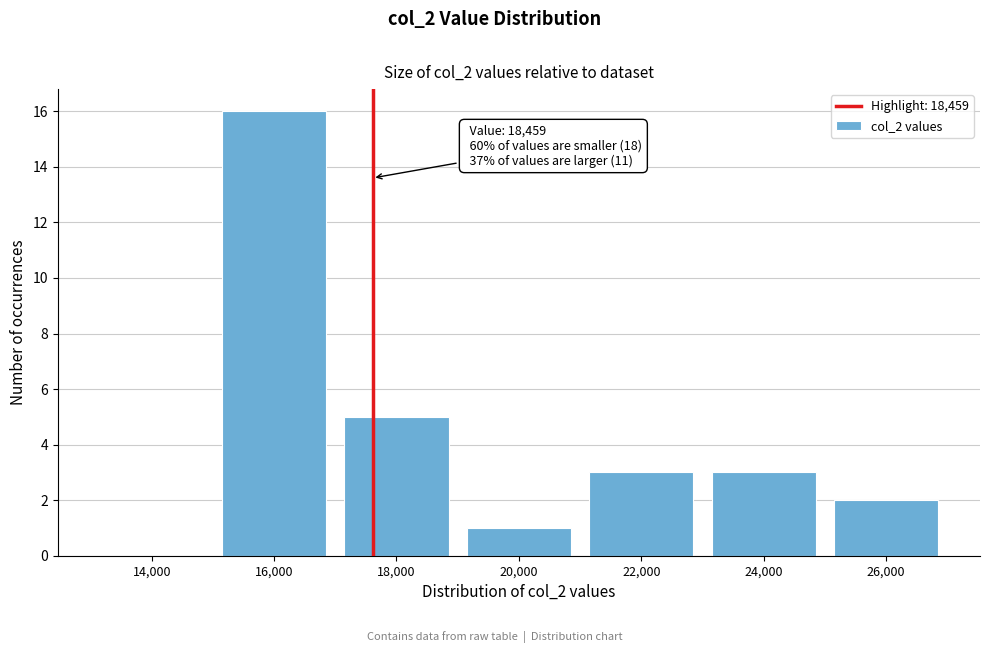

Reading right to left, list all the values displayed in this chart.

26,000=2	24,000=3	22,000=3	20,000=1	18,000=5	16,000=16	14,000=0